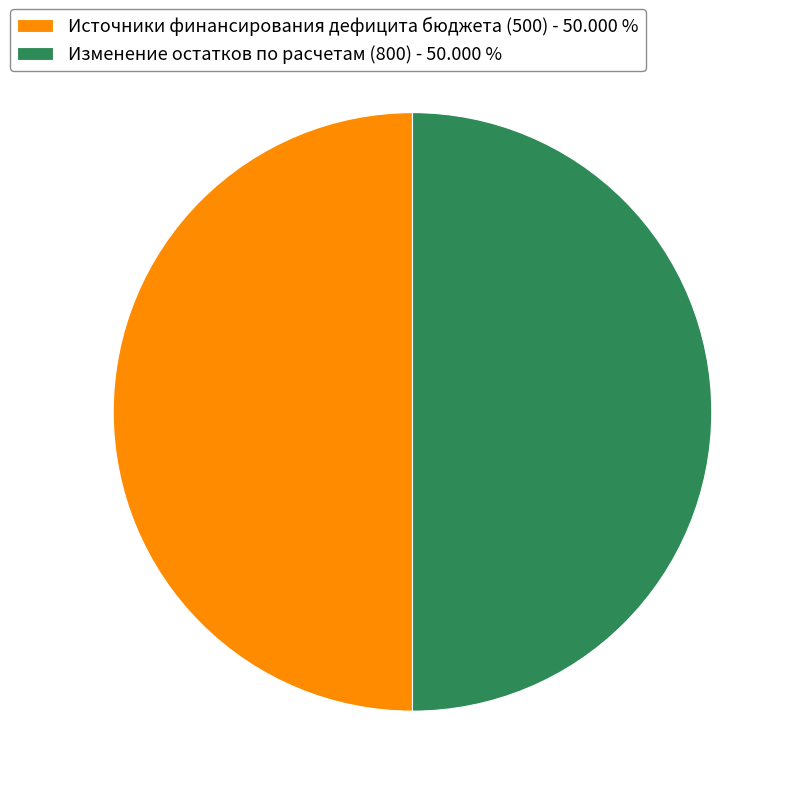

What is the ratio of the value at Изменение остатков по расчетам (800) - 50.000 % to the value at Источники финансирования дефицита бюджета (500) - 50.000 %?

1.0